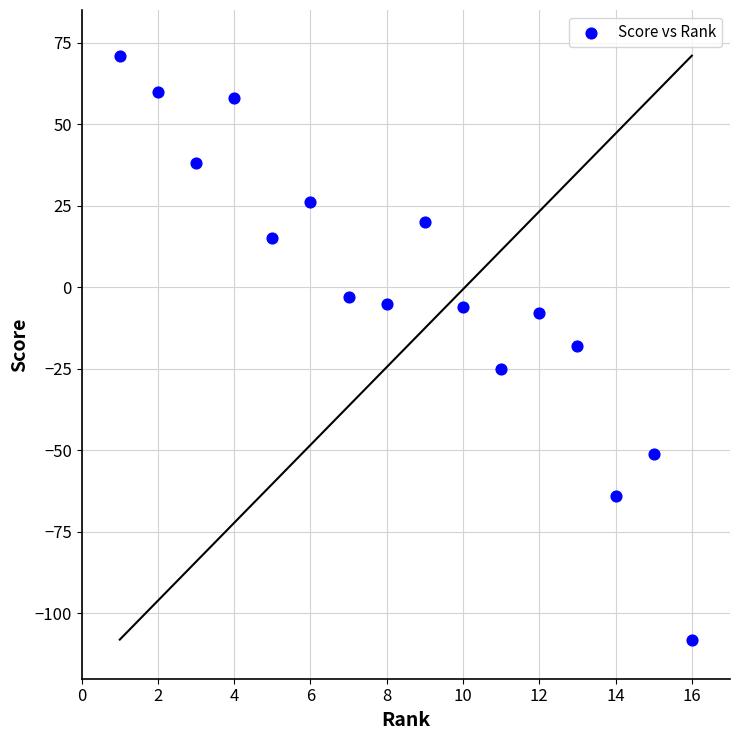

What is the range of Y values (max minus min)?

179